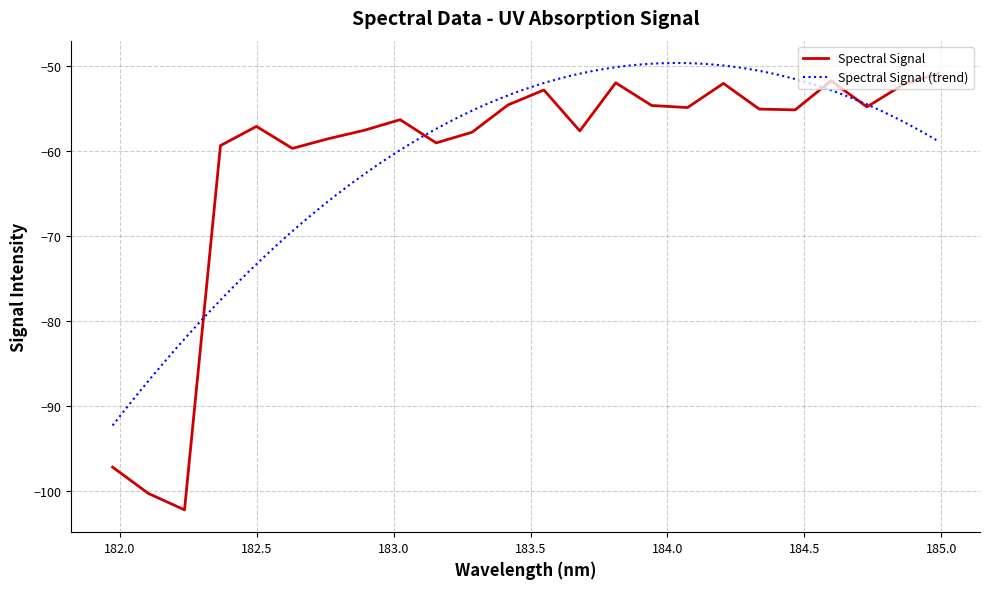

What is the value of the 6th point from the left?

-59.7